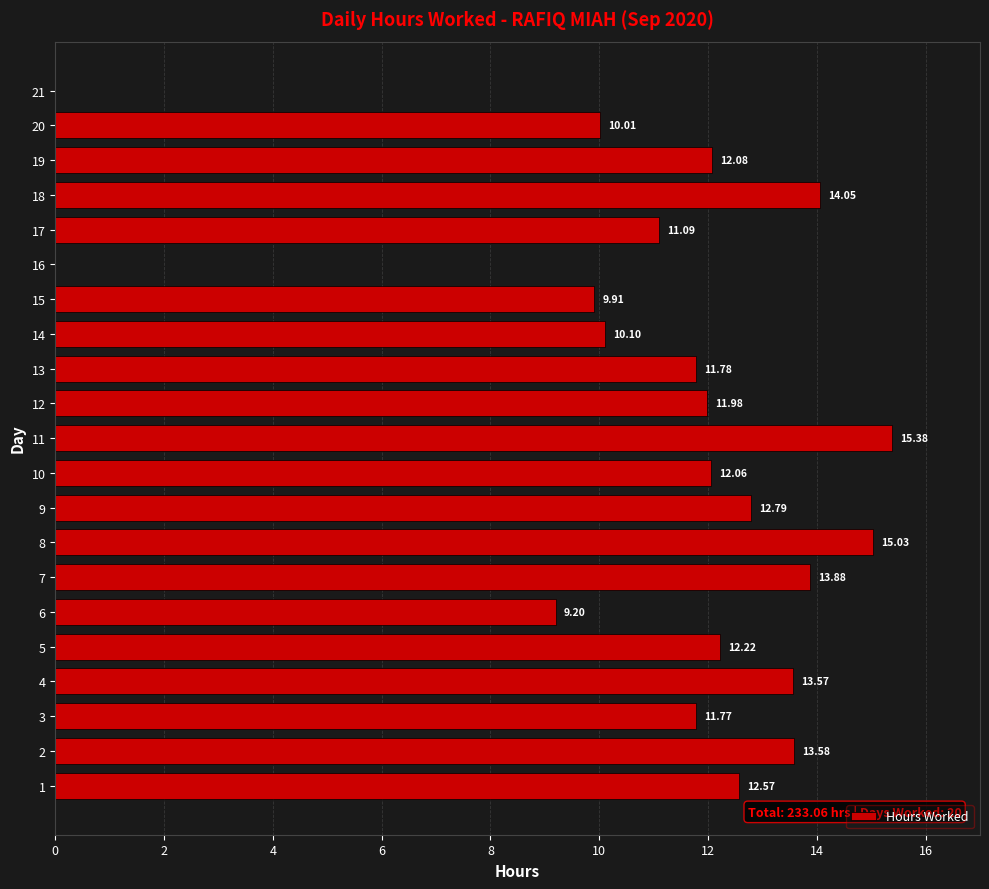

What is the sum of the values at 11 and 18?

29.4